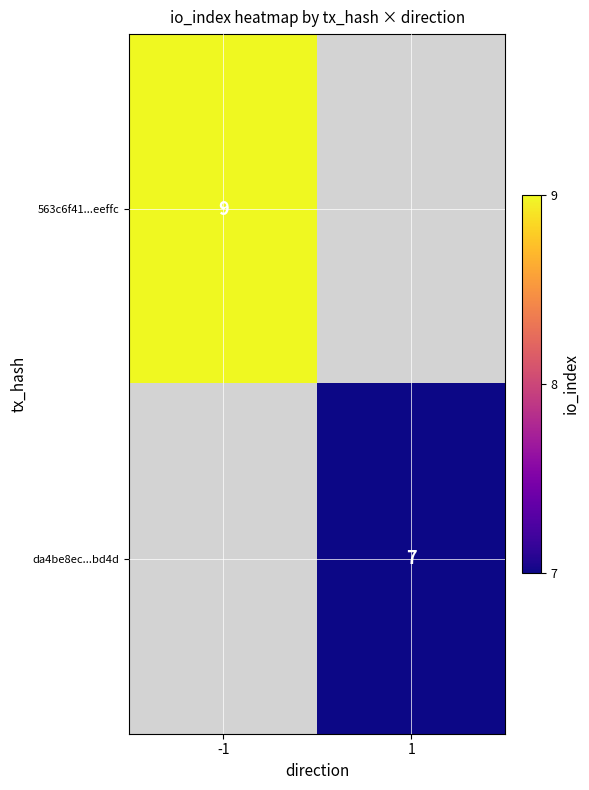

The value of da4be8ec...bd4d at 1 is 7. True or false?

True